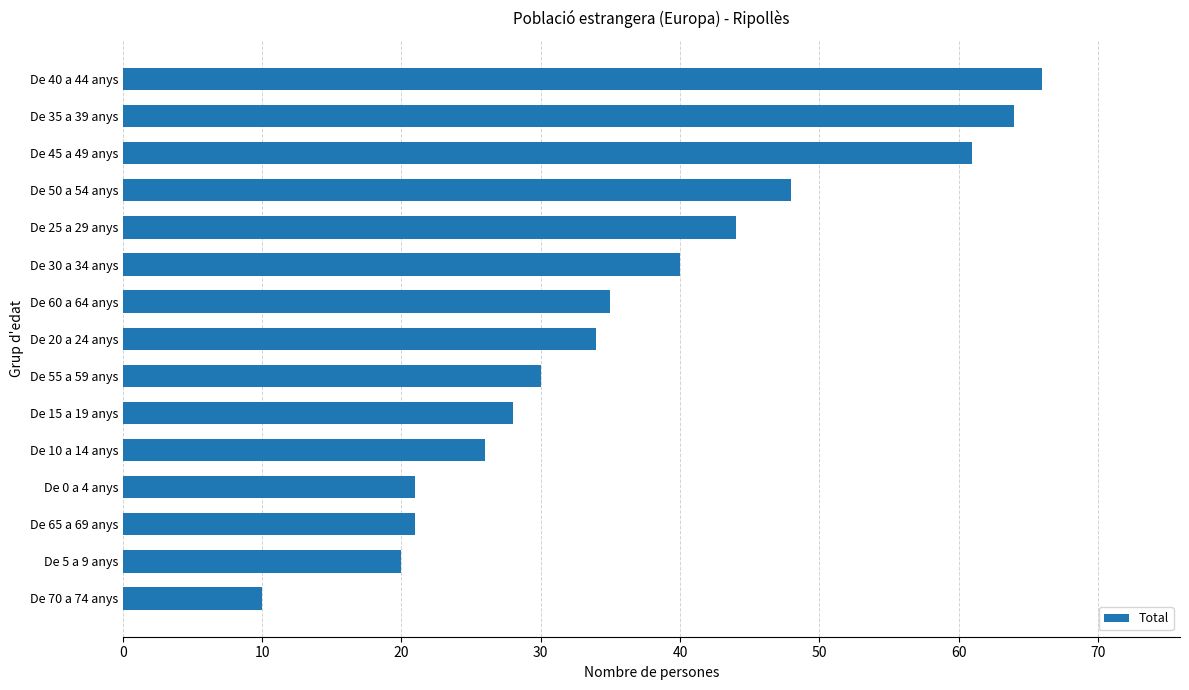

The chart shows a value of 20 at De 5 a 9 anys. True or false?

True